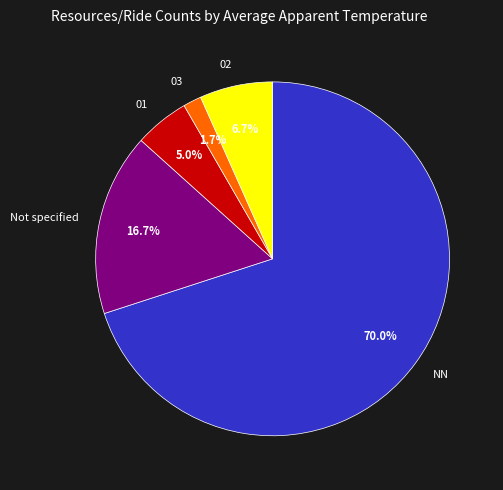

Between 01 and 02, which is larger?

02